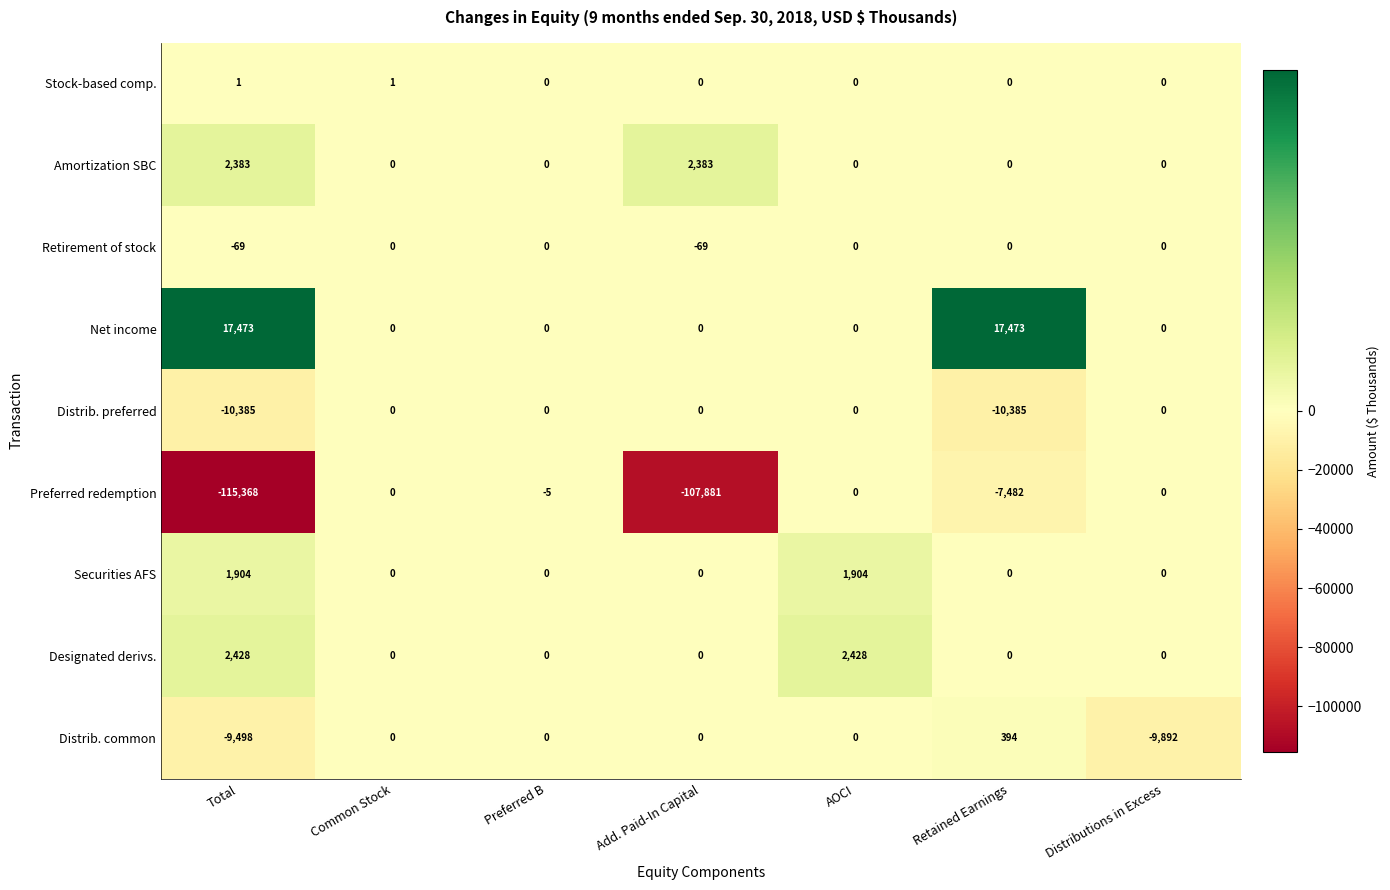

Count the Amortization SBC values in the range 0 to 2383.

7